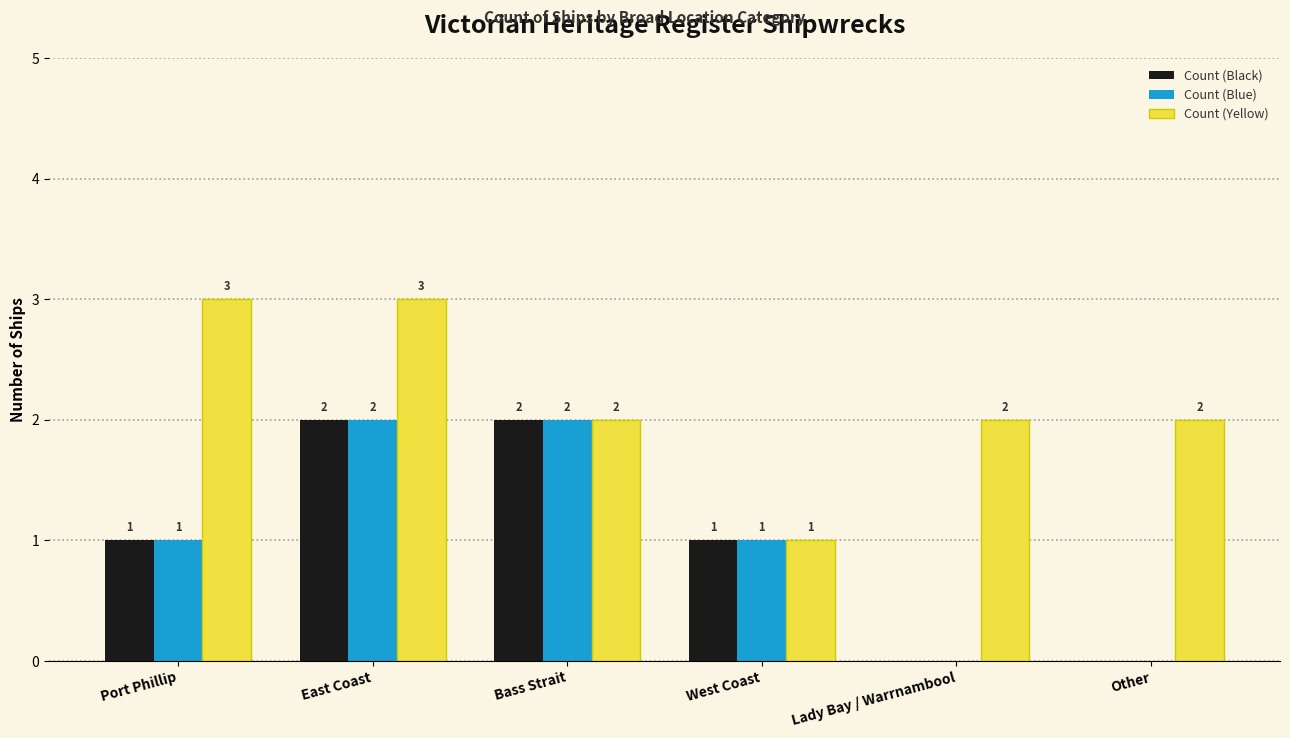

What is the maximum value shown in the chart?

3